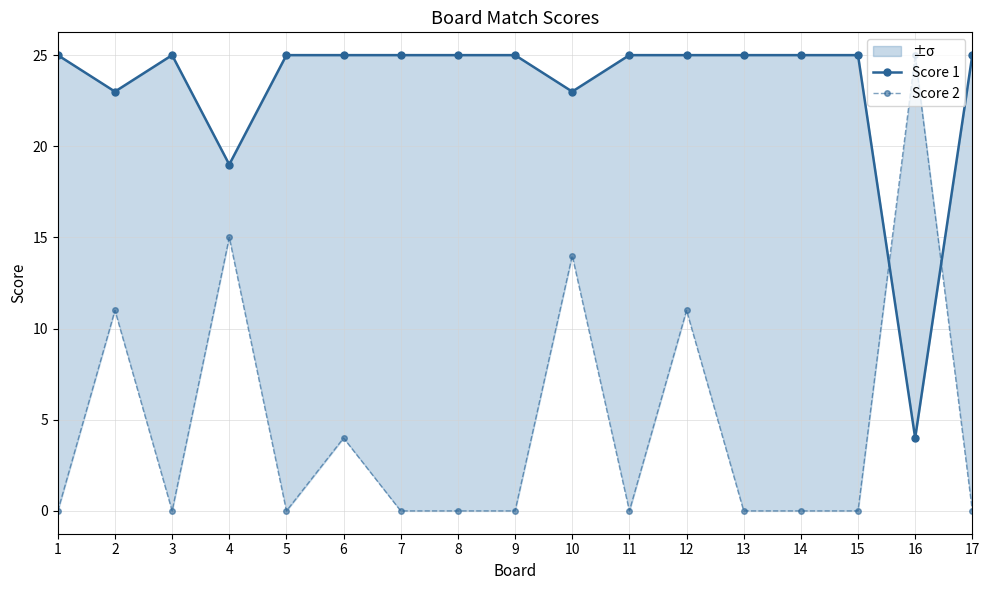

What is the sum of all Score 2 values?

80